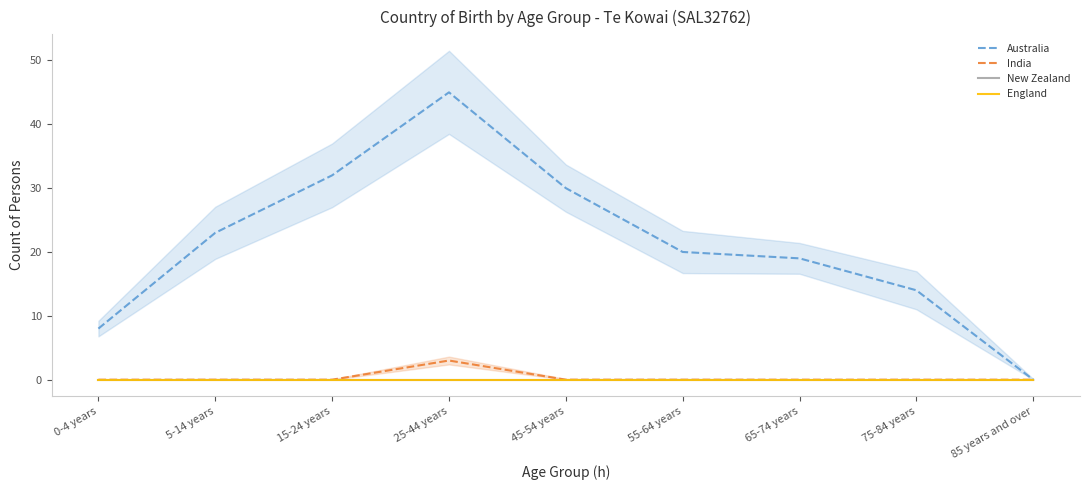

At how many categories does at least one series exceed 3?

8